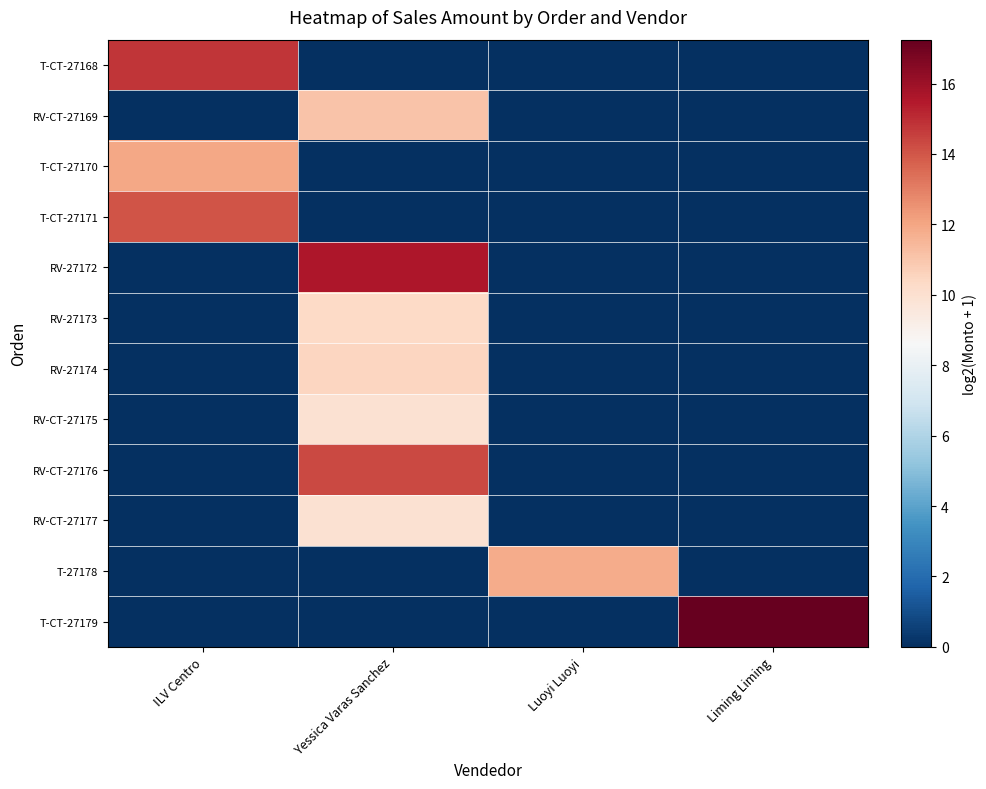

Reading left to right, extract all data points from this chart.

T-CT-27168: ILV Centro=14.8	Yessica Varas Sanchez=0.0	Luoyi Luoyi=0.0	Liming Liming=0.0
RV-CT-27169: ILV Centro=0.0	Yessica Varas Sanchez=11.1	Luoyi Luoyi=0.0	Liming Liming=0.0
T-CT-27170: ILV Centro=12.0	Yessica Varas Sanchez=0.0	Luoyi Luoyi=0.0	Liming Liming=0.0
T-CT-27171: ILV Centro=14.1	Yessica Varas Sanchez=0.0	Luoyi Luoyi=0.0	Liming Liming=0.0
RV-27172: ILV Centro=0.0	Yessica Varas Sanchez=15.6	Luoyi Luoyi=0.0	Liming Liming=0.0
RV-27173: ILV Centro=0.0	Yessica Varas Sanchez=10.3	Luoyi Luoyi=0.0	Liming Liming=0.0
RV-27174: ILV Centro=0.0	Yessica Varas Sanchez=10.5	Luoyi Luoyi=0.0	Liming Liming=0.0
RV-CT-27175: ILV Centro=0.0	Yessica Varas Sanchez=9.9	Luoyi Luoyi=0.0	Liming Liming=0.0
RV-CT-27176: ILV Centro=0.0	Yessica Varas Sanchez=14.3	Luoyi Luoyi=0.0	Liming Liming=0.0
RV-CT-27177: ILV Centro=0.0	Yessica Varas Sanchez=9.9	Luoyi Luoyi=0.0	Liming Liming=0.0
T-27178: ILV Centro=0.0	Yessica Varas Sanchez=0.0	Luoyi Luoyi=11.8	Liming Liming=0.0
T-CT-27179: ILV Centro=0.0	Yessica Varas Sanchez=0.0	Luoyi Luoyi=0.0	Liming Liming=17.2